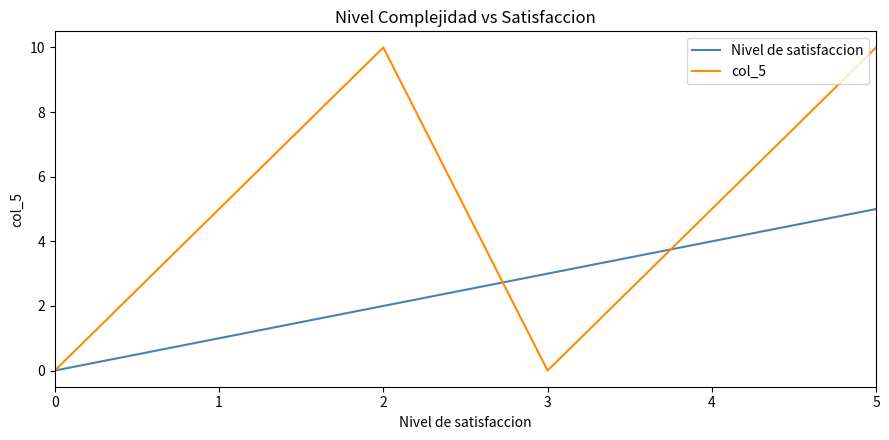

At which category is the sum across all series the highest?

5